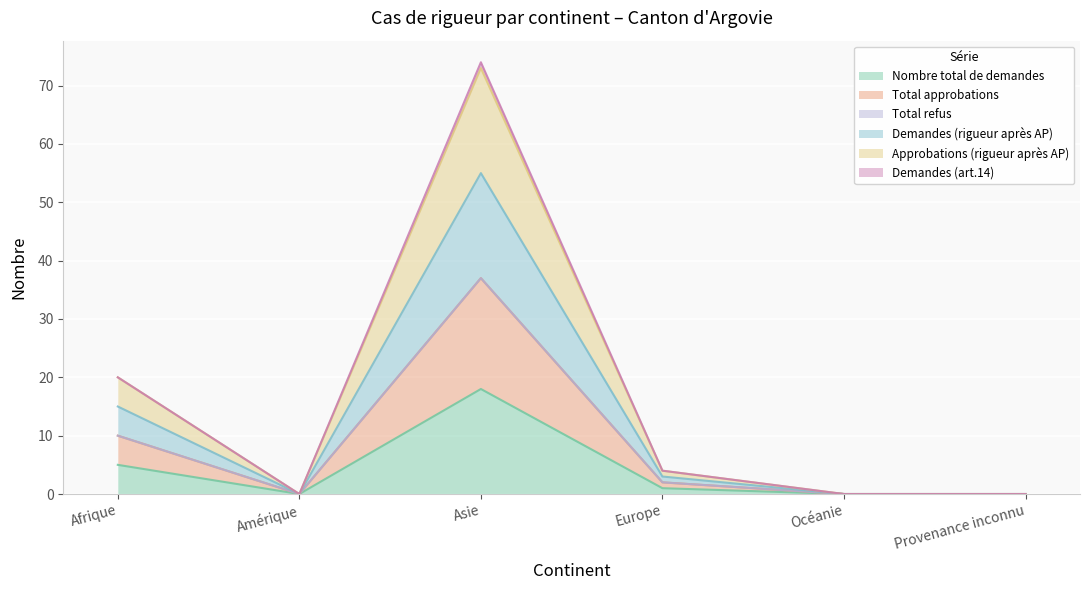

How many lines are shown in the chart?

6